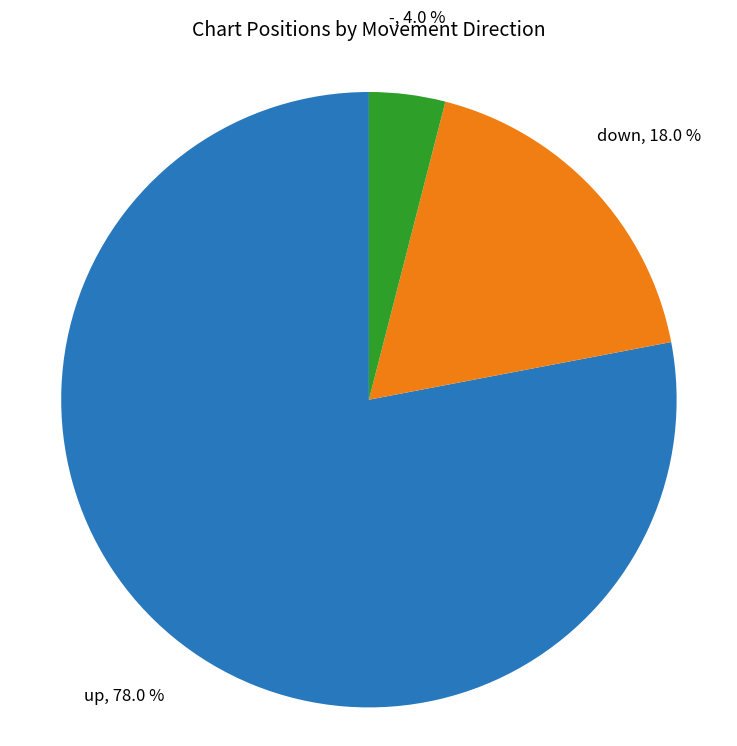

Is there any slice that represents more than half of the pie?

Yes